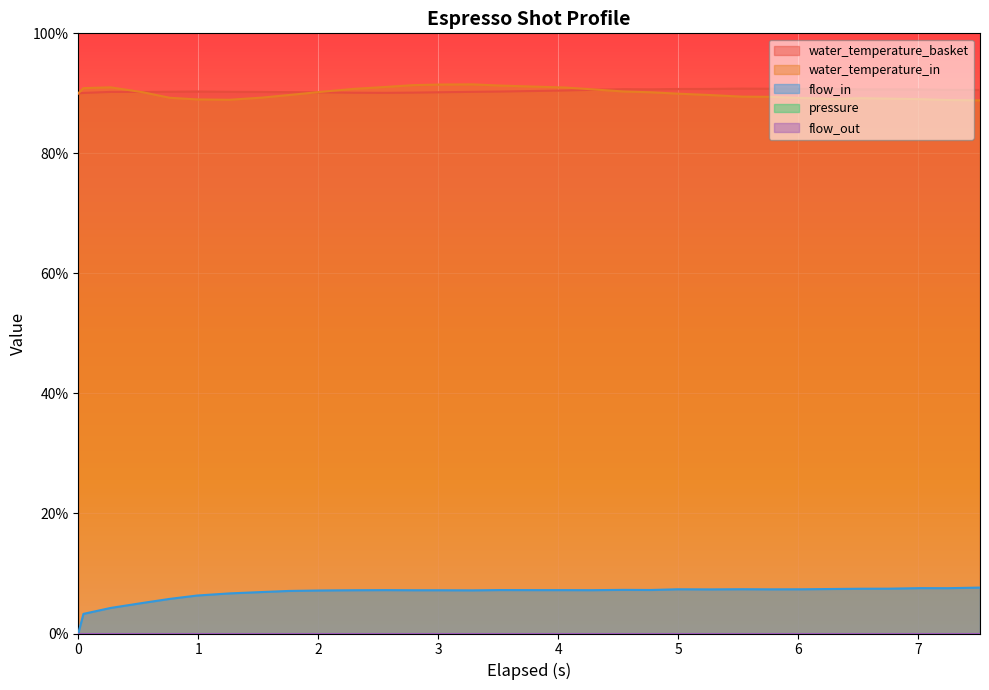

Reading left to right, what are all the values shown in this chart?

water_temperature_basket: 0=90.0	1=90.1	2=90.2	3=90.2	4=90.3	5=90.3	6=90.3	7=90.2	8=90.2	9=90.2	10=90.1	11=90.1	12=90.1	13=90.2	14=90.2	15=90.3	16=90.4	17=90.5	18=90.6	19=90.7	20=90.7	21=90.7	22=90.7	23=90.8	24=90.8	25=90.8	26=90.7	27=90.7	28=90.7	29=90.7	30=90.6	31=90.6
water_temperature_in: 0=90.0	1=90.9	2=91.0	3=90.2	4=89.3	5=89.0	6=88.9	7=89.3	8=89.7	9=90.2	10=90.7	11=91.1	12=91.4	13=91.5	14=91.5	15=91.3	16=91.1	17=91.0	18=90.7	19=90.3	20=90.2	21=90.0	22=89.7	23=89.5	24=89.4	25=89.2	26=89.1	27=89.2	28=89.1	29=89.0	30=88.9	31=88.8
flow_in: 0=0.0	1=3.3	2=4.3	3=5.1	4=5.8	5=6.3	6=6.7	7=6.9	8=7.1	9=7.2	10=7.2	11=7.2	12=7.2	13=7.2	14=7.2	15=7.2	16=7.2	17=7.2	18=7.2	19=7.3	20=7.2	21=7.4	22=7.3	23=7.4	24=7.4	25=7.4	26=7.4	27=7.5	28=7.5	29=7.6	30=7.5	31=7.7